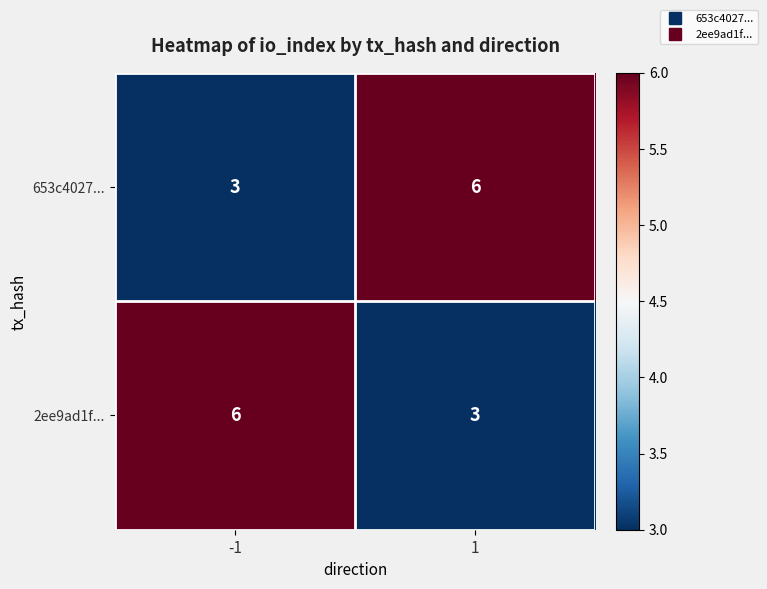

What value does the 653c4027... series have at -1?

3